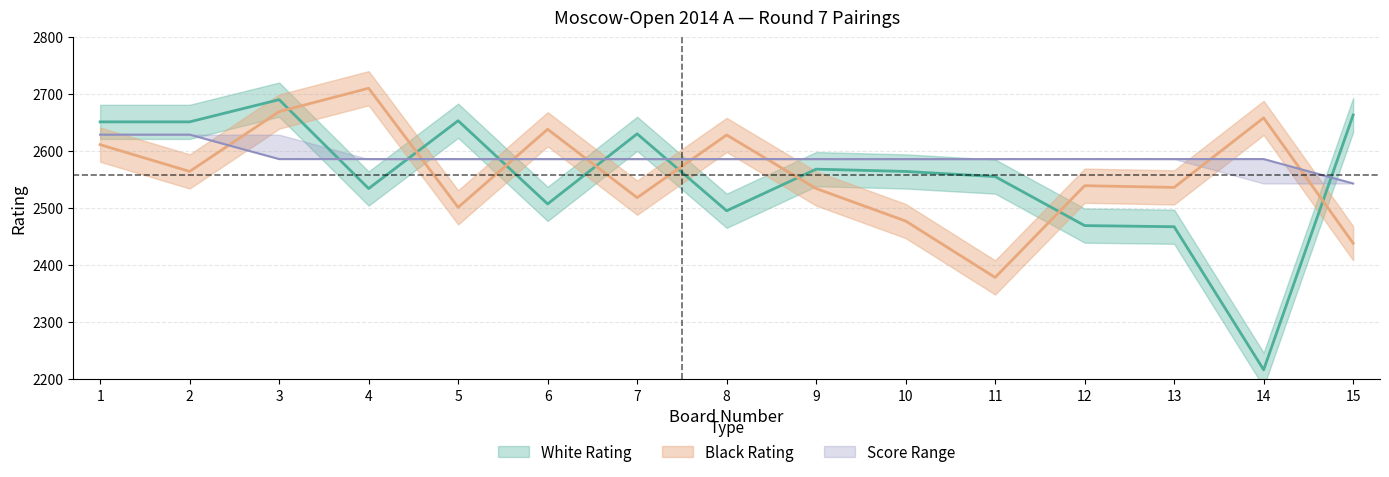

The value of White Score at 14 is 1035.0. True or false?

False